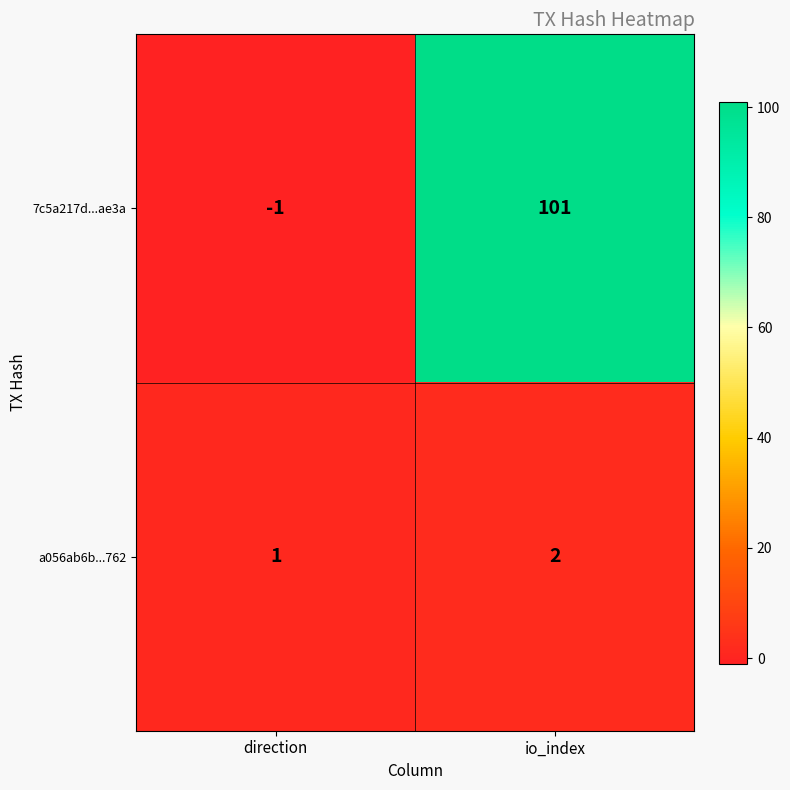

Which series has the largest range (max minus min)?

7c5a217d...ae3a